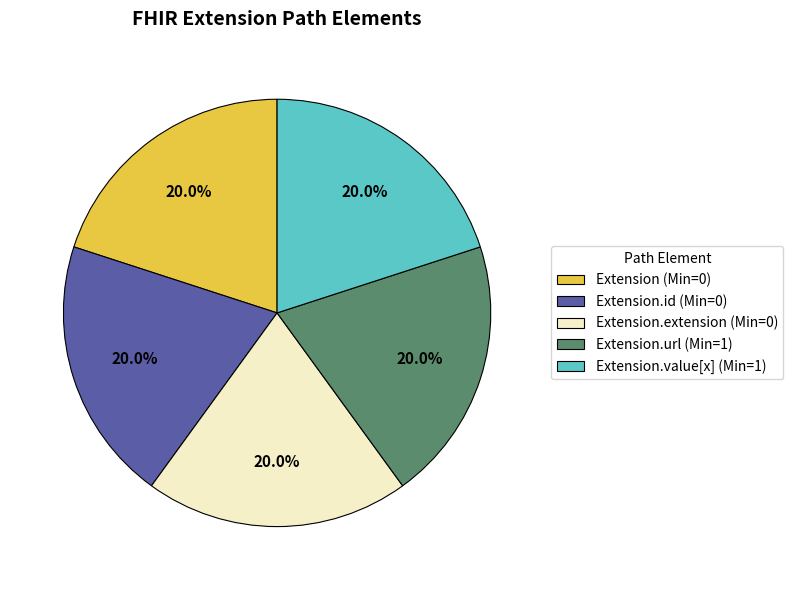

Does Extension.url (Min=1) account for over 50% of the chart?

No